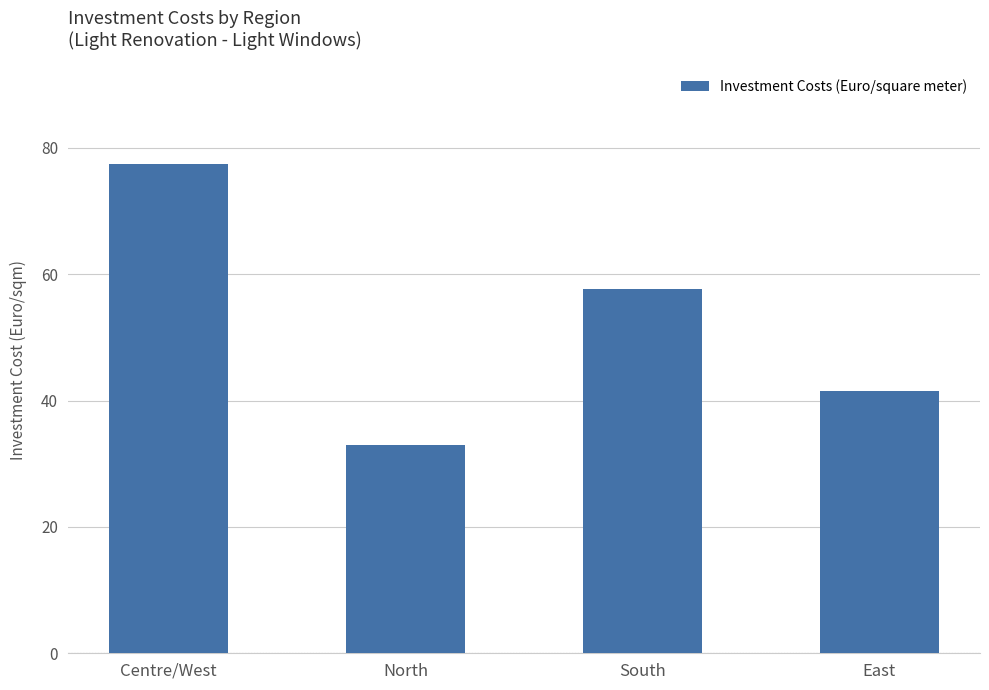

Does the chart contain any negative values?

No